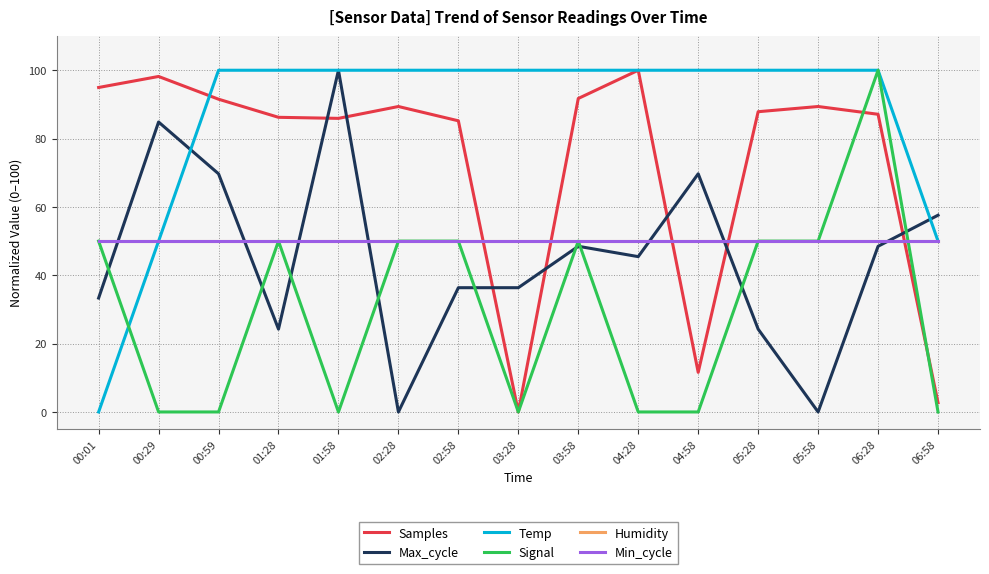

True or false: Humidity has more than 1 interior local peaks.

False